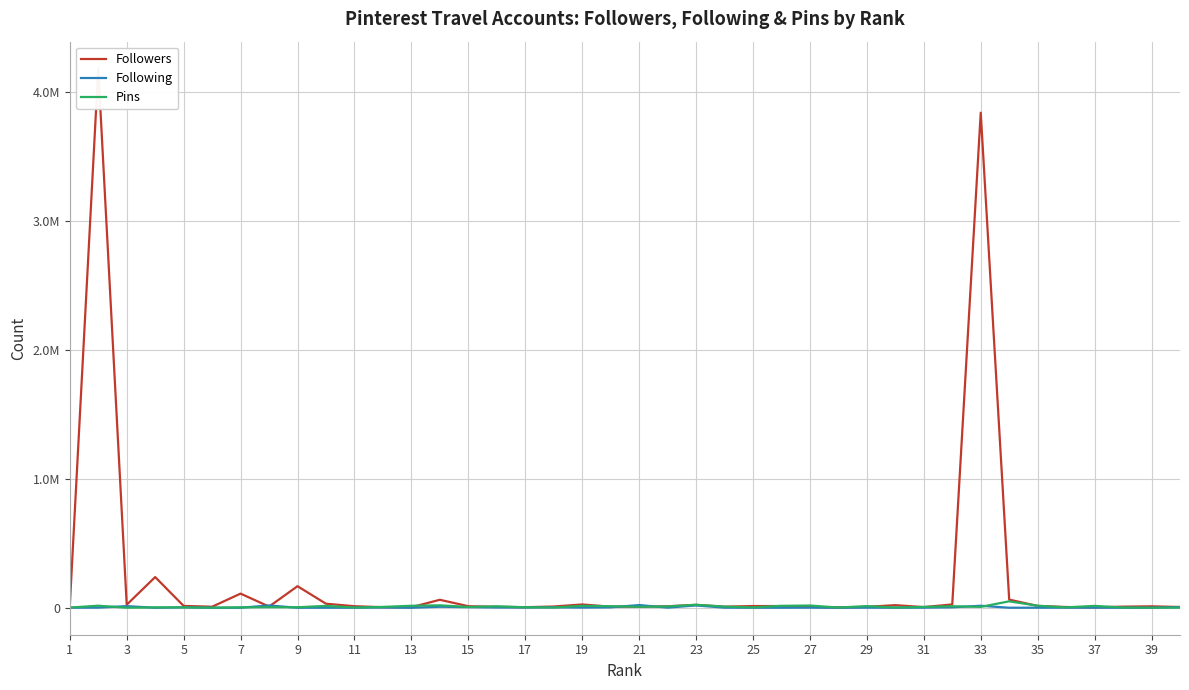

How many intersections are there between Followers and Pins?

18